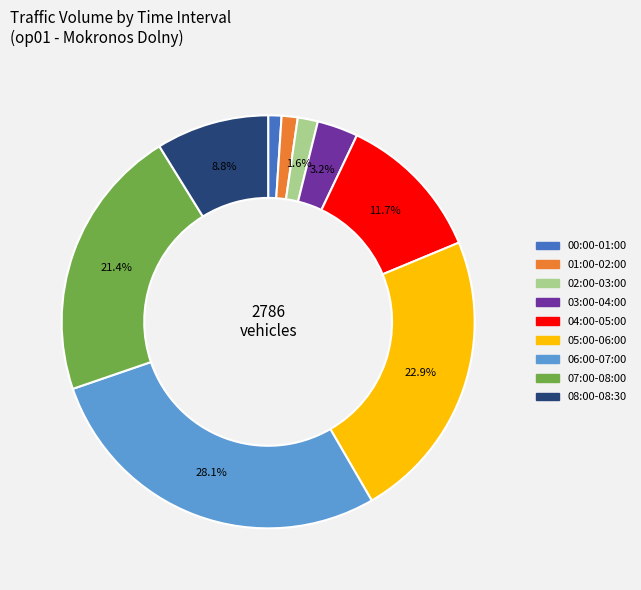

Between 02:00-03:00 and 07:00-08:00, which is larger?

07:00-08:00